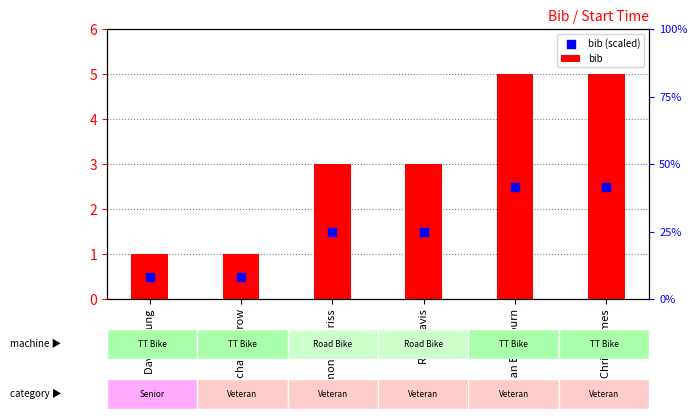

Which series contains the lowest Y value?

bib (scaled)